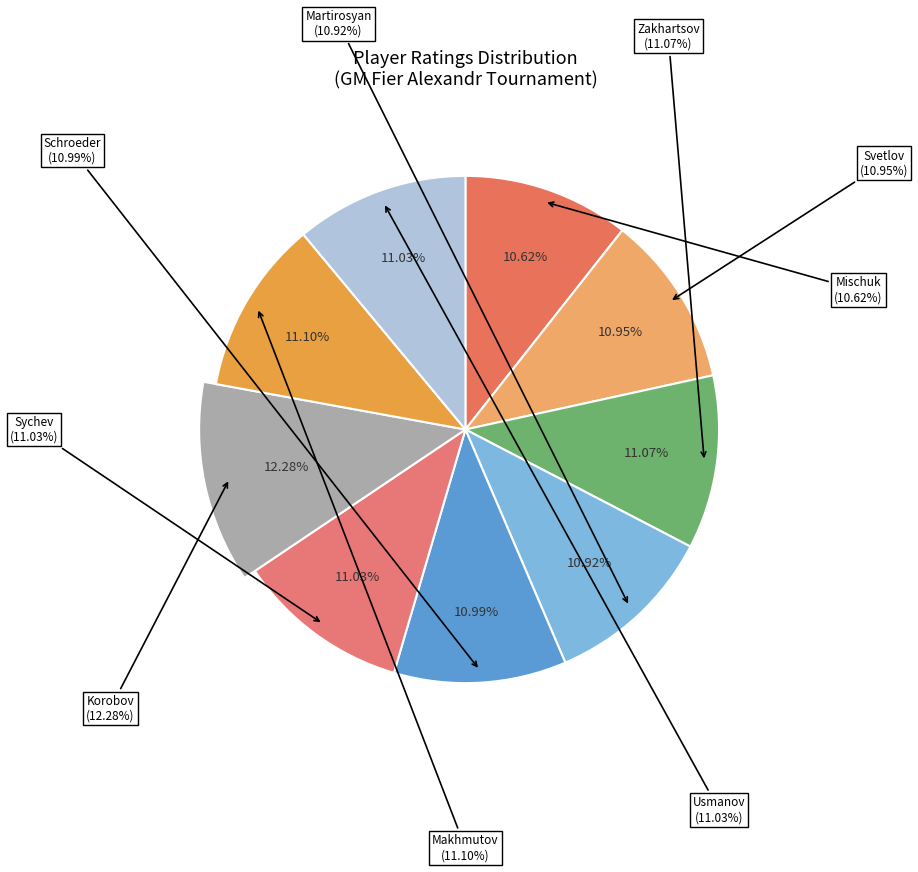

To the nearest percent, what is the difference between the largest and smallest slice percentages?

2%